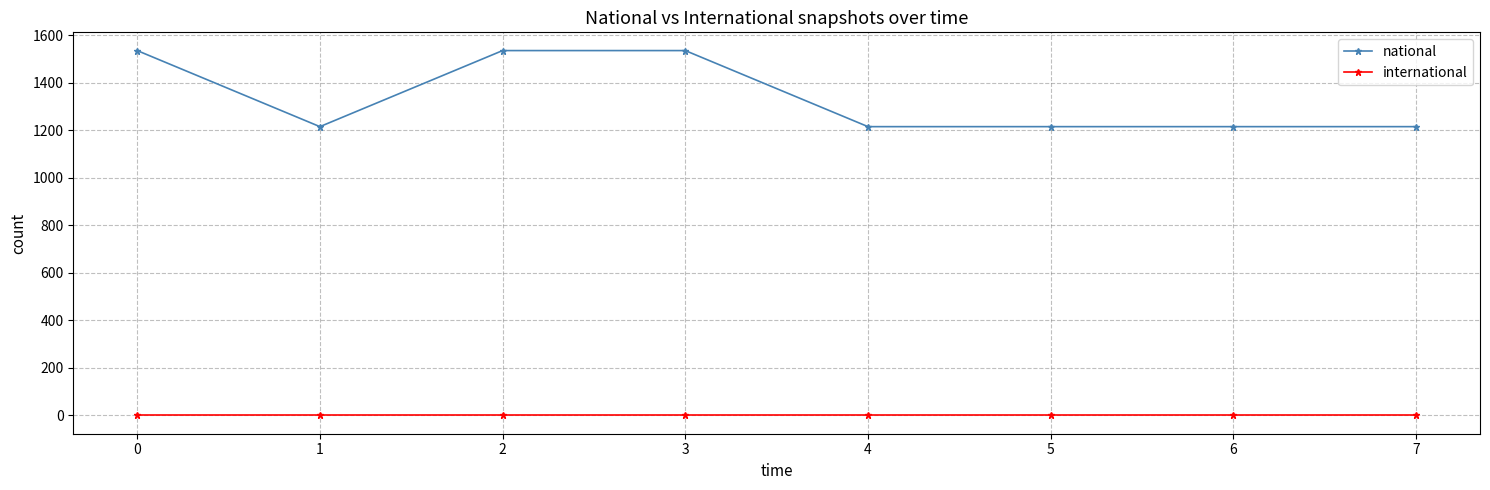

At which category does national reach its first local valley?

1